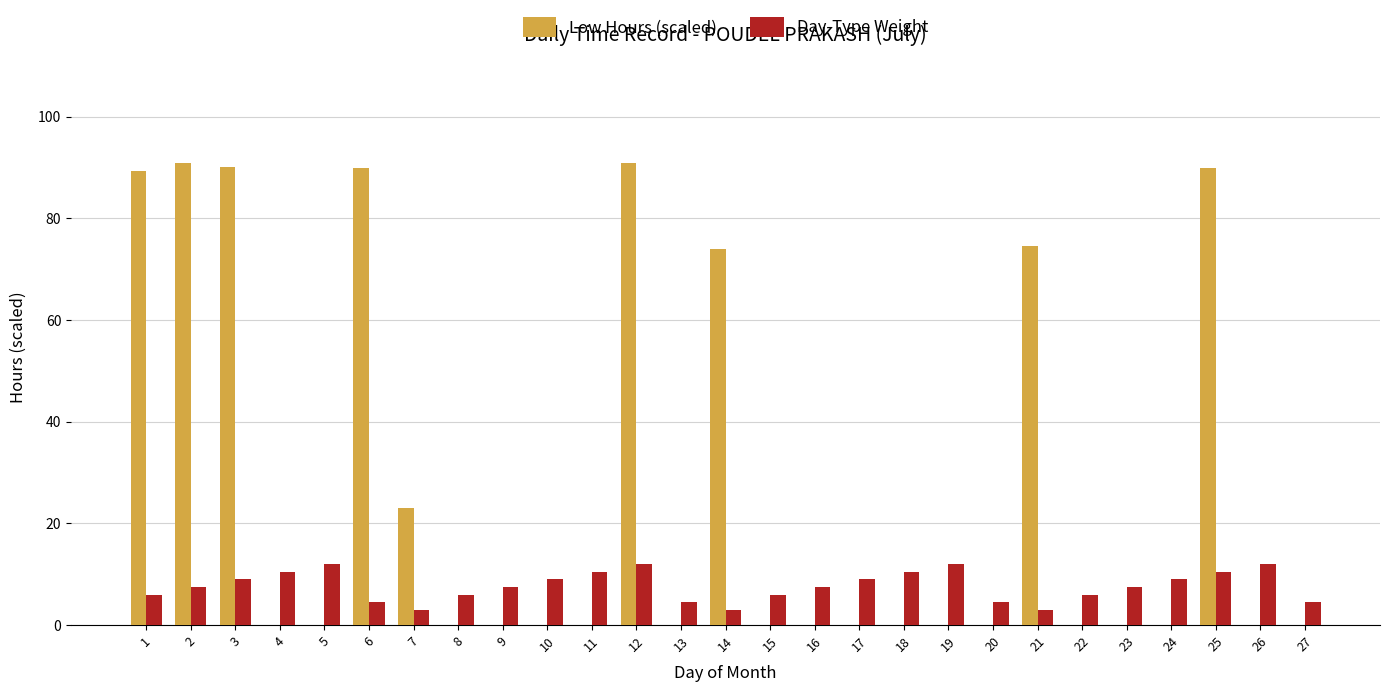

Is the value of Low Hours (scaled) at 5 greater than the value of Day-Type Weight at 15?

No